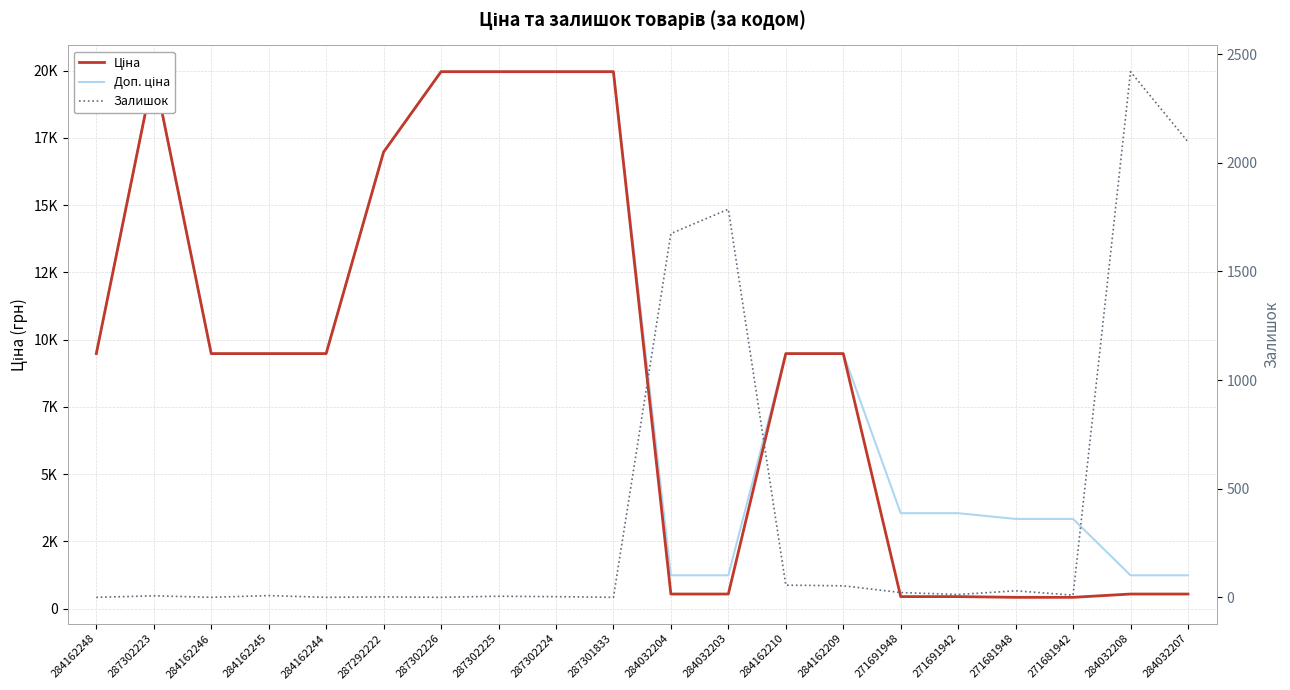

What is the average value of the Ціна series?

8877.6